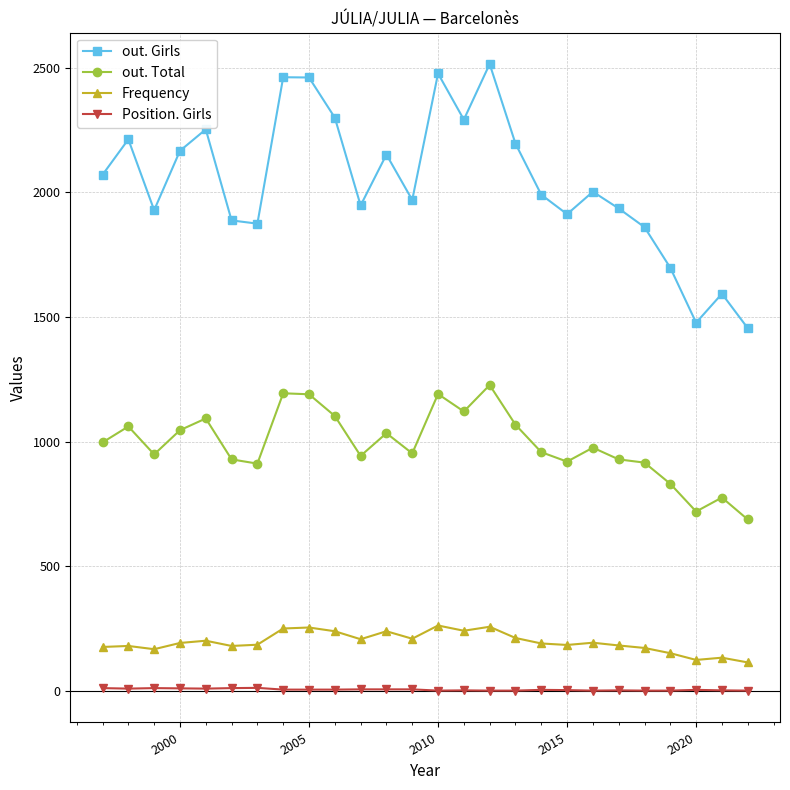

What is the greatest value displayed?

2514